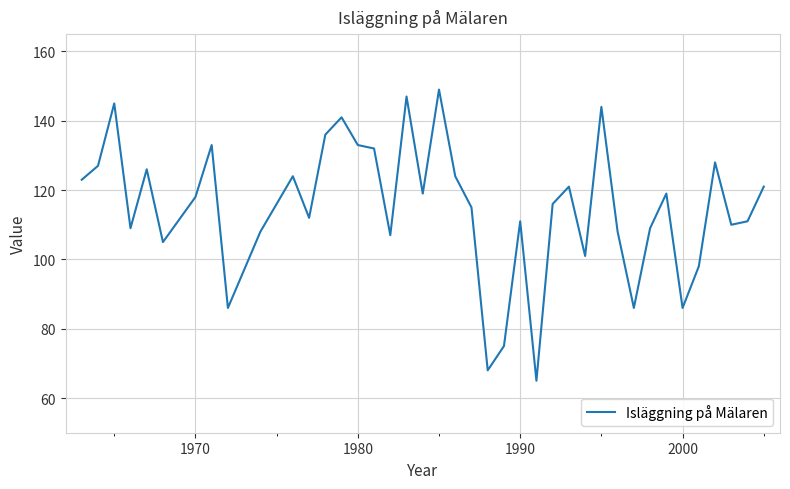

How many lines are shown in the chart?

1